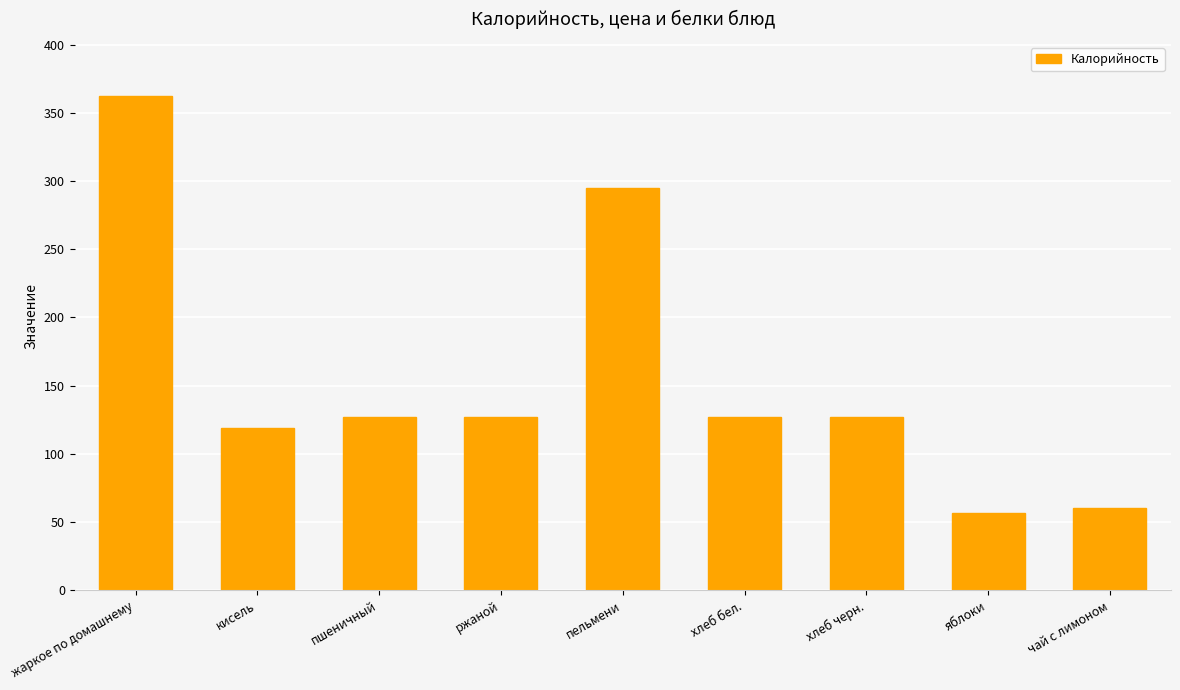

Does the chart contain any negative values?

No